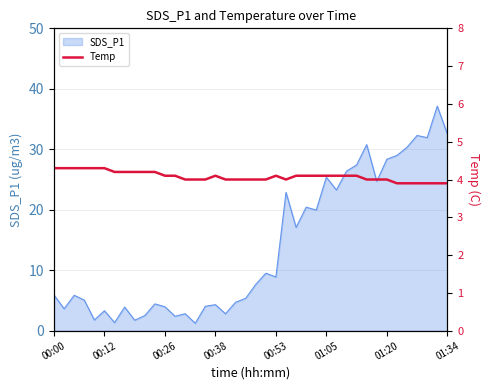

At which label does the data first exceed 4?

00:00